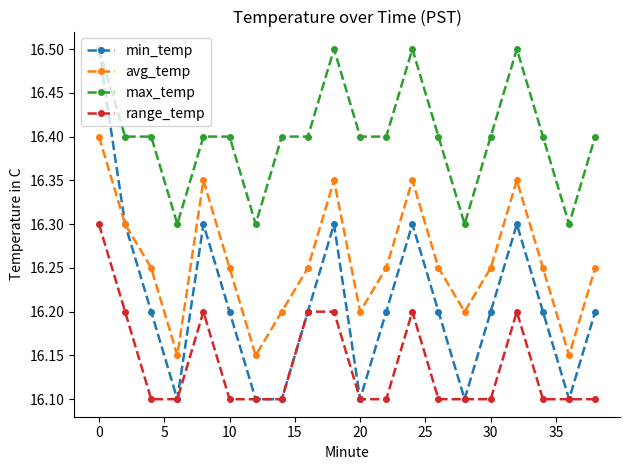

What is the sum of all min_temp values?

324.2